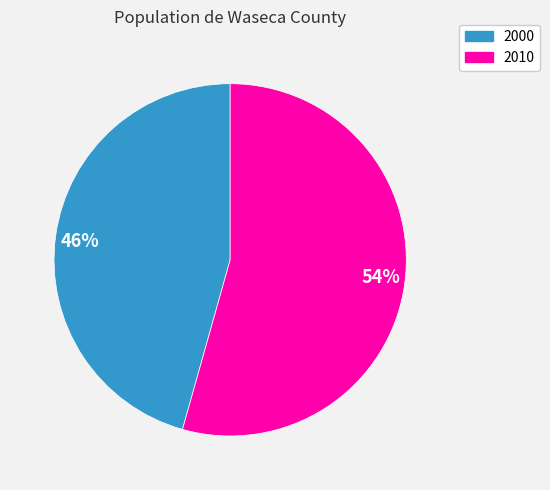

True or false: 46% accounts for 53% of the total.

False